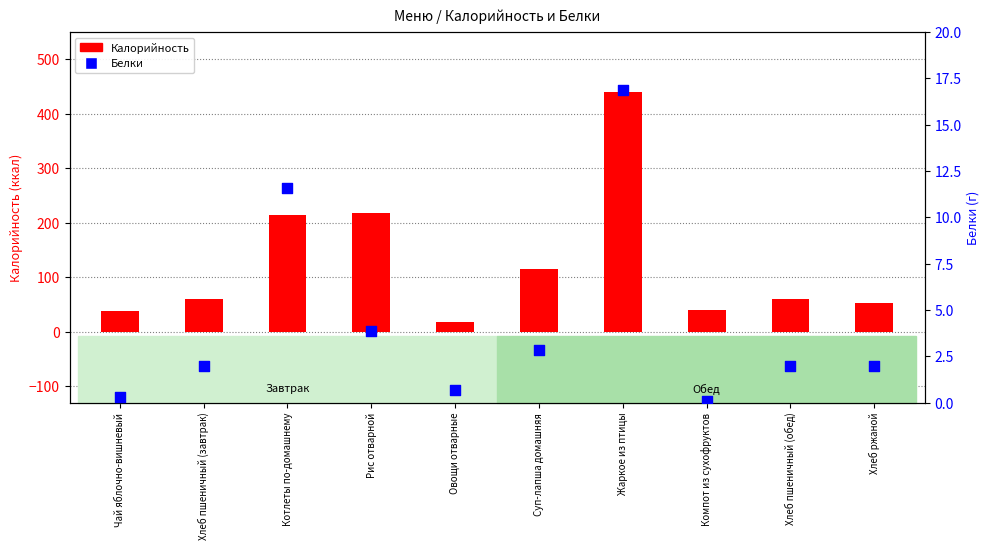

At which category is the sum across all series the highest?

Жаркое из птицы